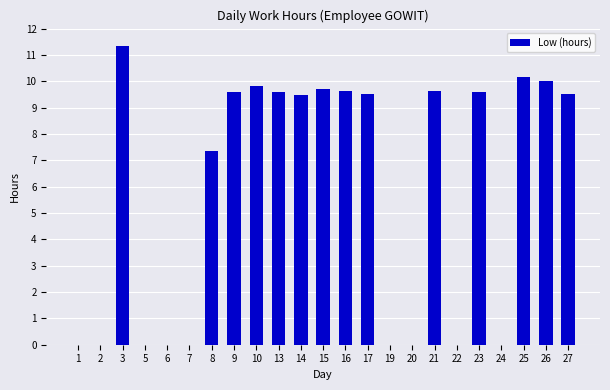

Approximately how many times larger is the value at 9 compared to 8?

1.3